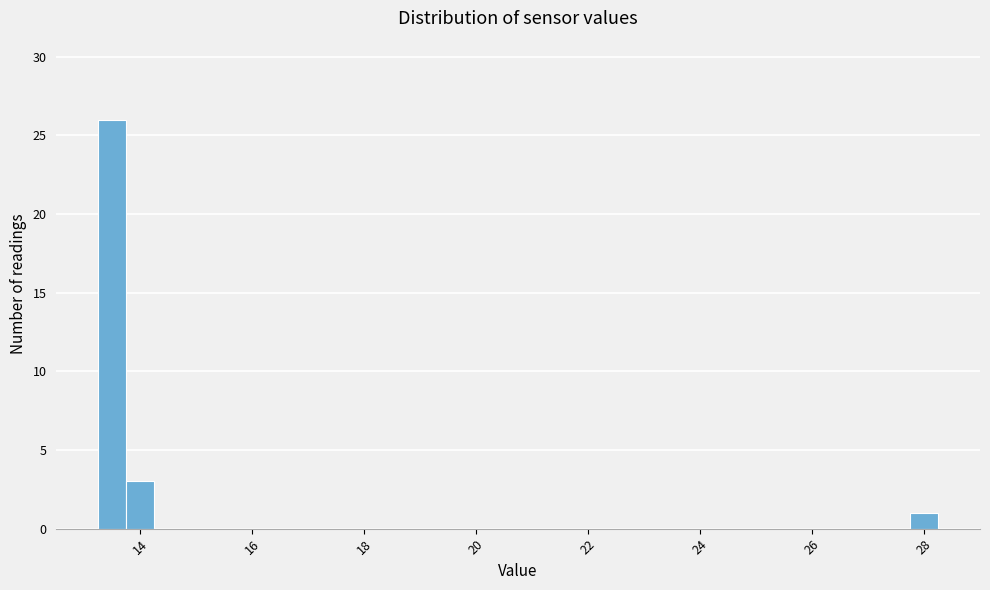

Read against the x-axis, roughly where is the centre of the tallest bar?

13.6